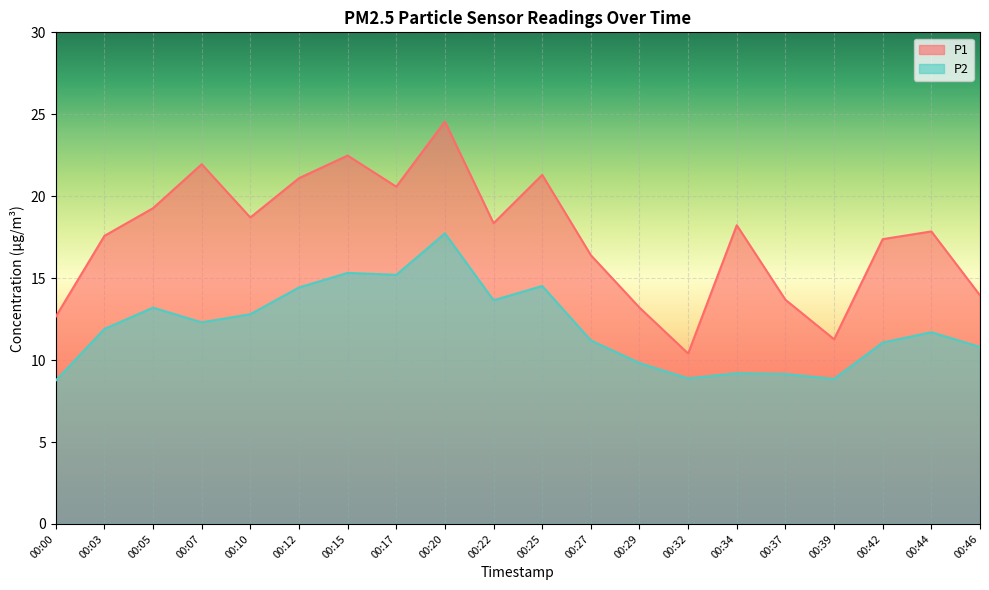

At which category is the sum across all series the highest?

00:20